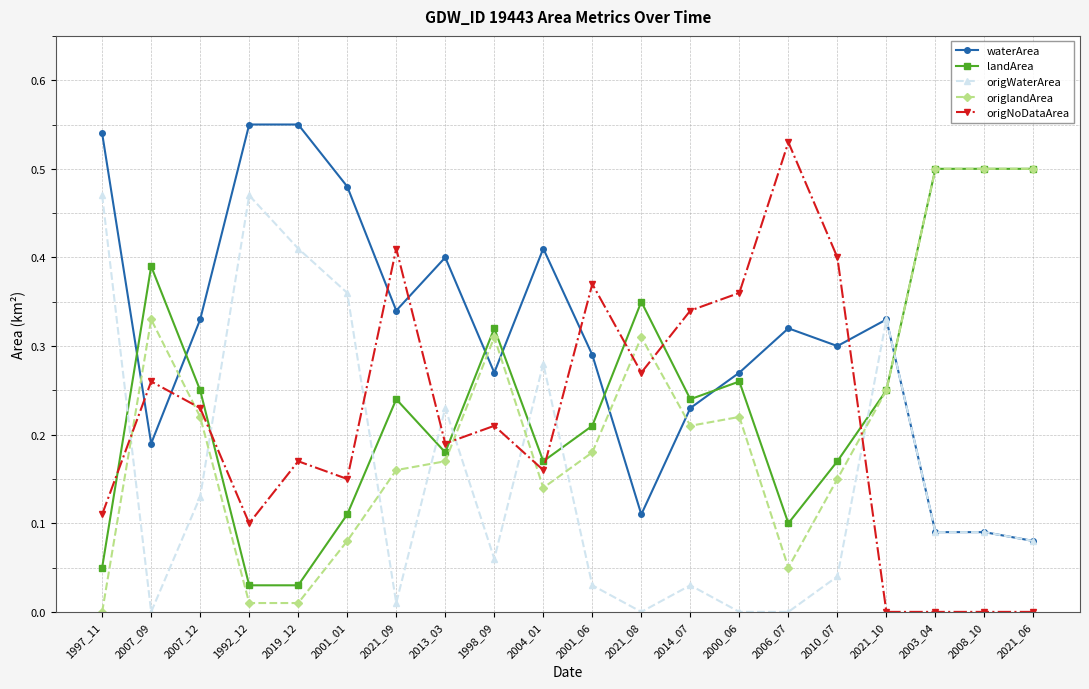

How many lines are shown in the chart?

5